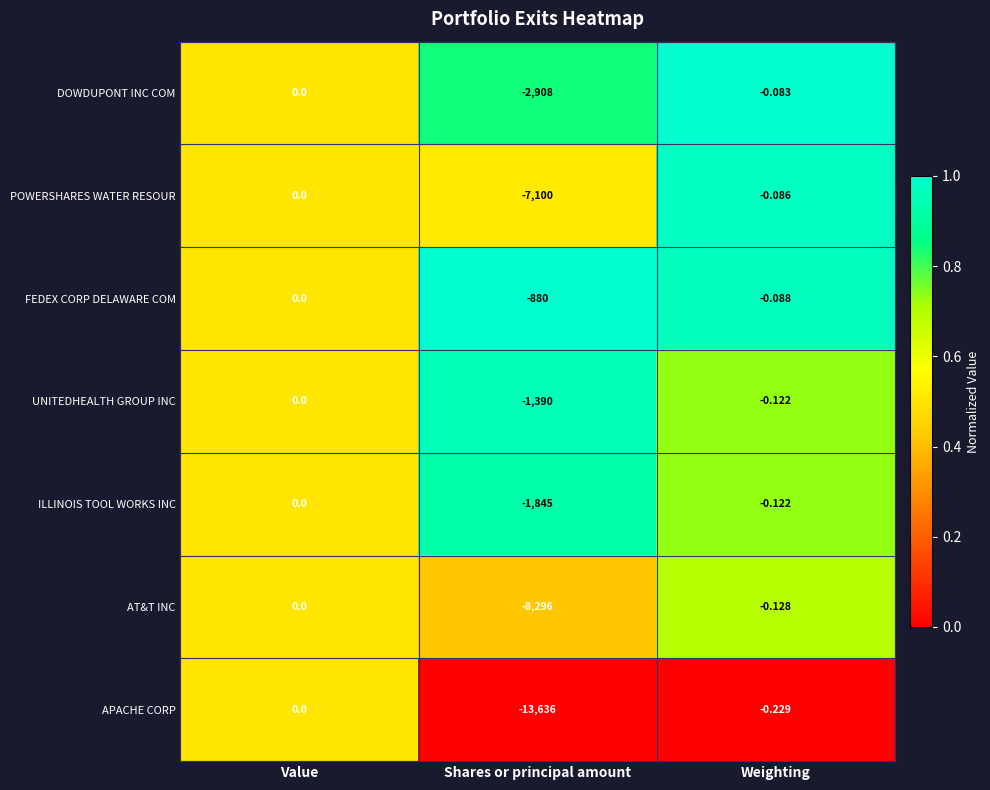

Which series changed the most between Value and Shares or principal amount?

APACHE CORP